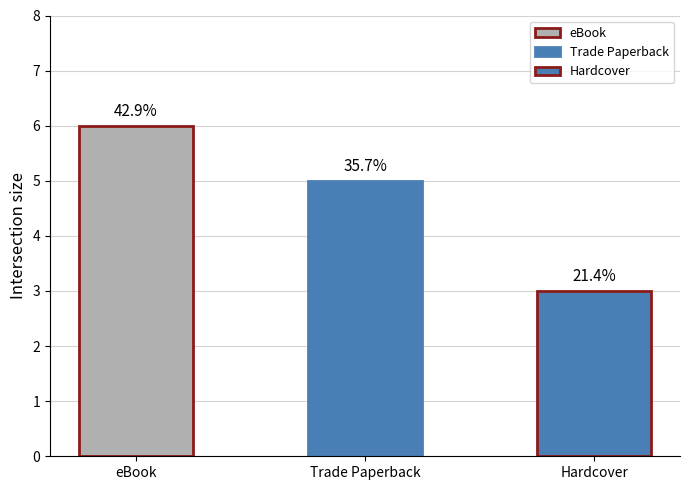

What position from the left is eBook?

1